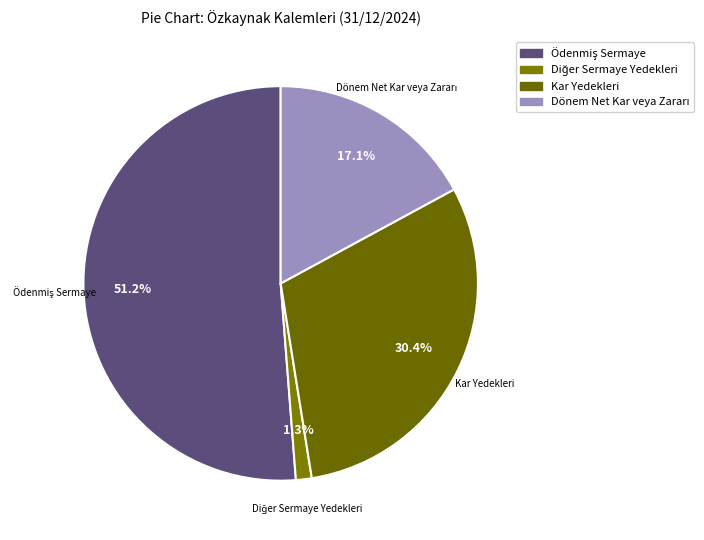

Is there any slice that represents more than half of the pie?

Yes